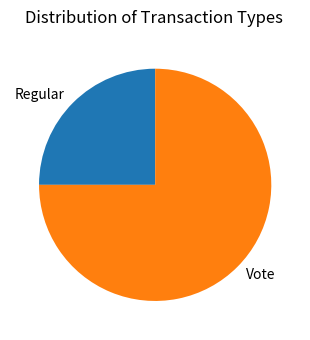

What is the smallest slice in the pie chart?

Regular